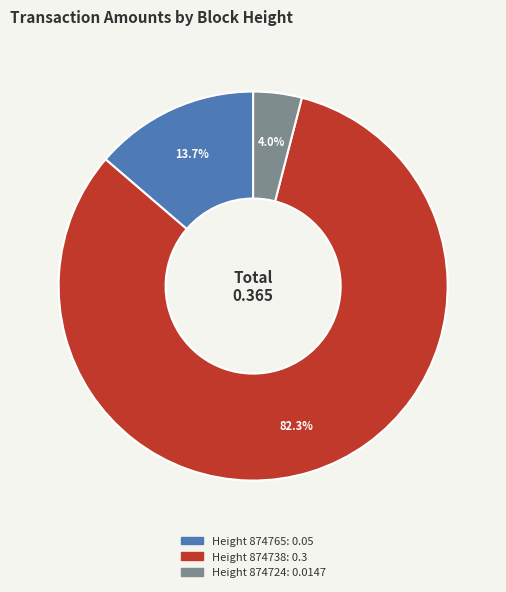

Is there any slice that represents more than half of the pie?

Yes